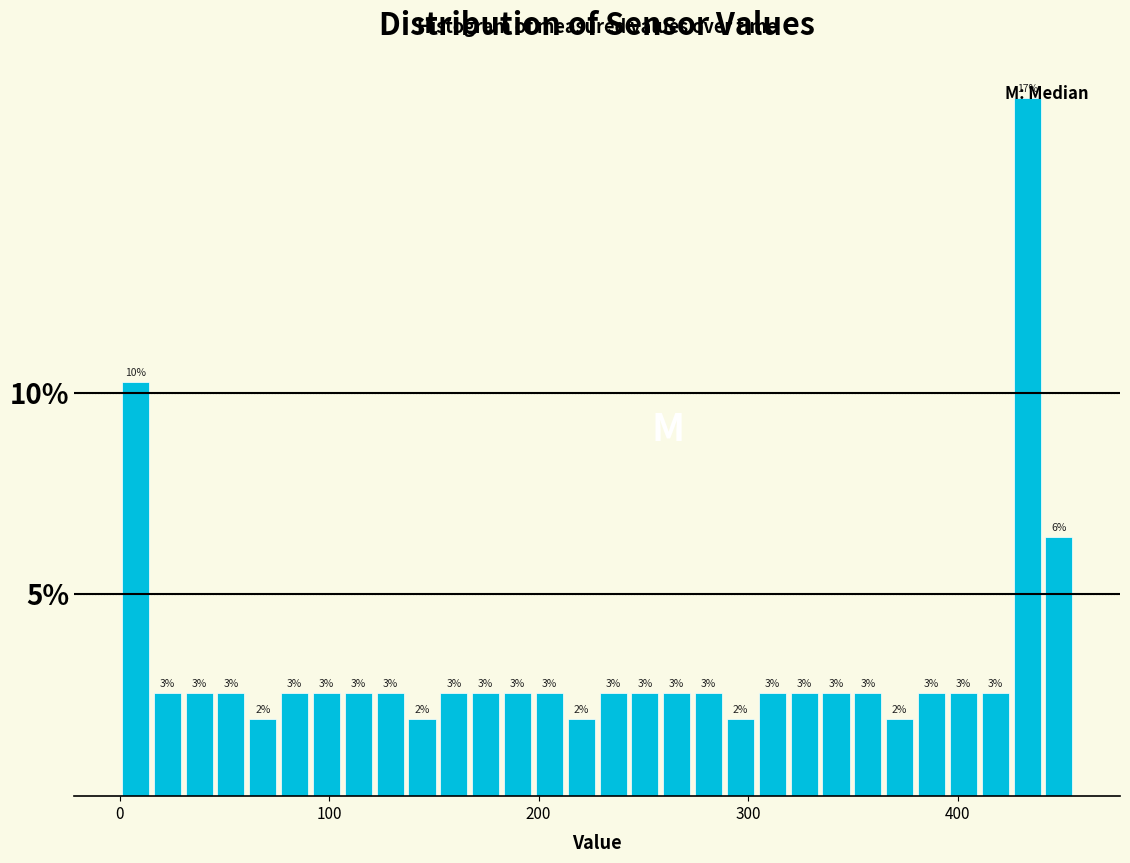

Read against the x-axis, roughly where is the centre of the tallest bar?

430